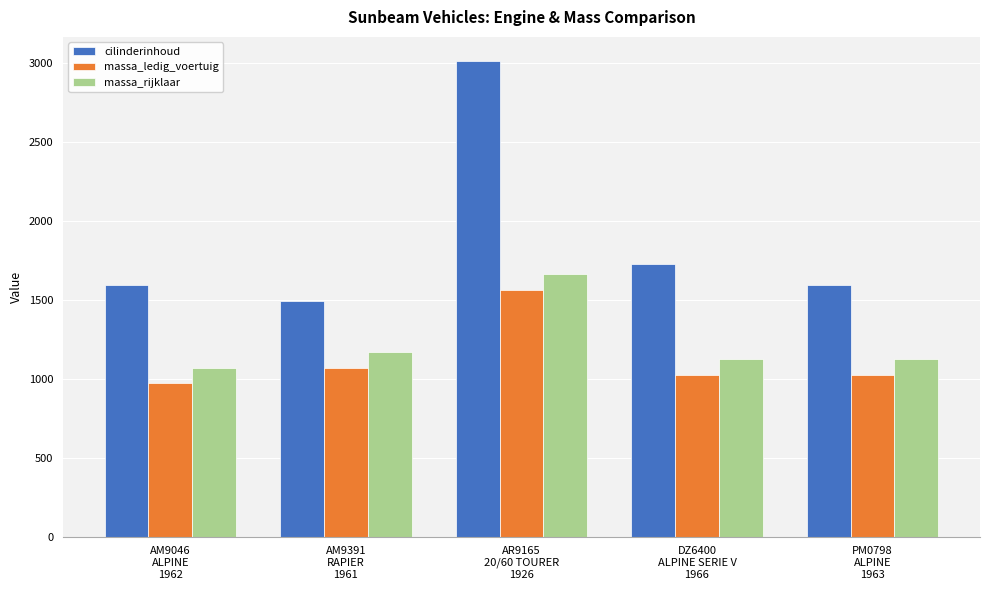

Is the value of massa_ledig_voertuig at PM0798
ALPINE
1963 greater than the value of cilinderinhoud at AM9391
RAPIER
1961?

No